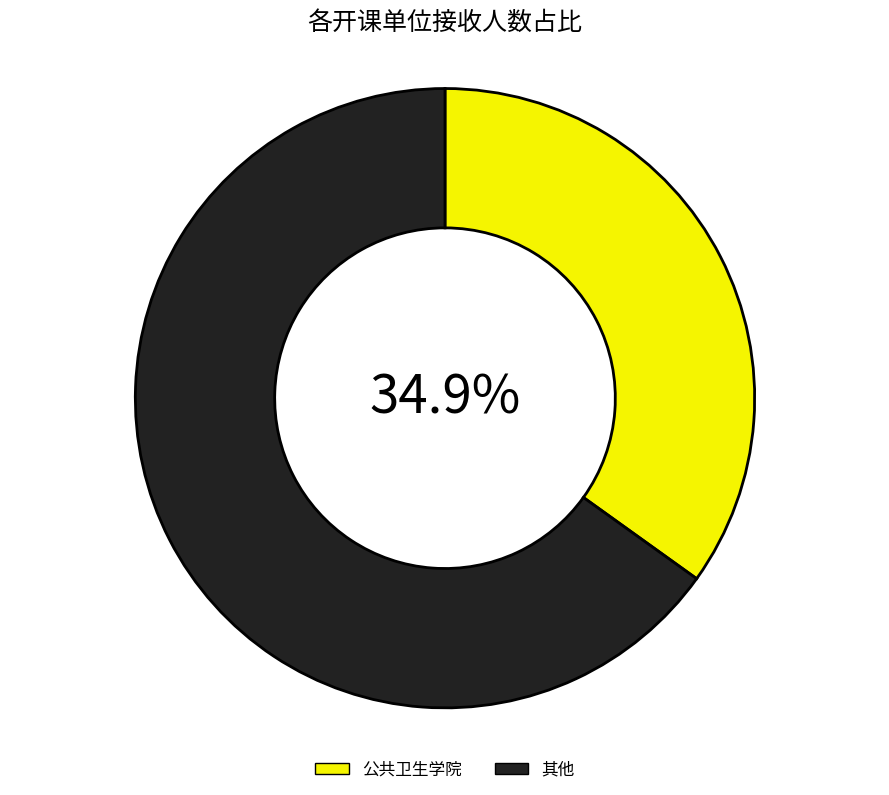

Is there any slice that represents more than half of the pie?

Yes